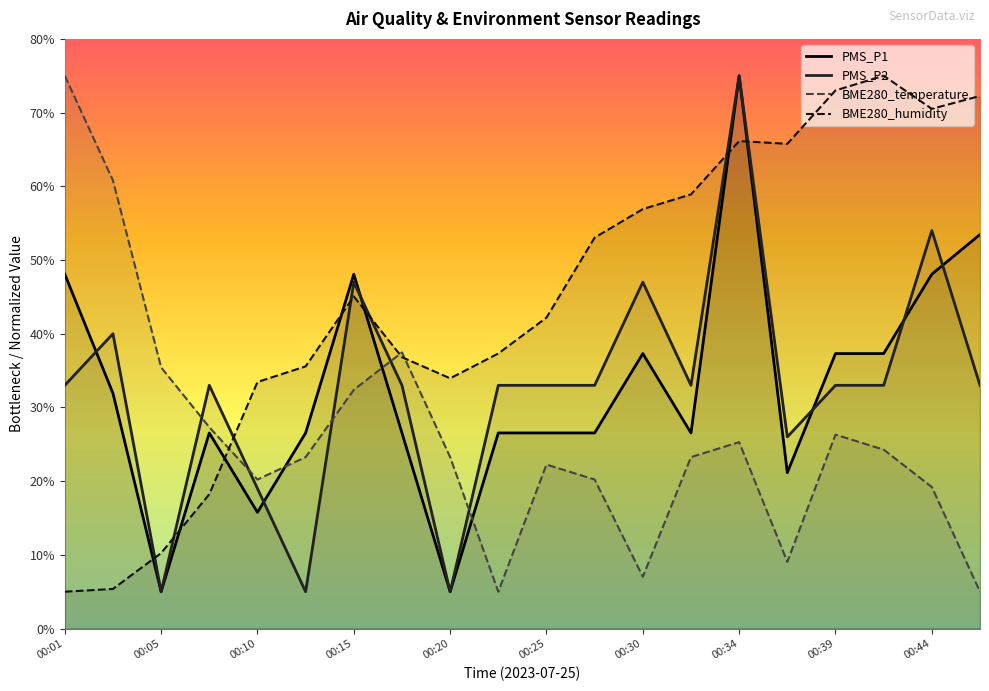

Which series ends up on top after the final intersection of PMS_P2 and BME280_temperature?

PMS_P2